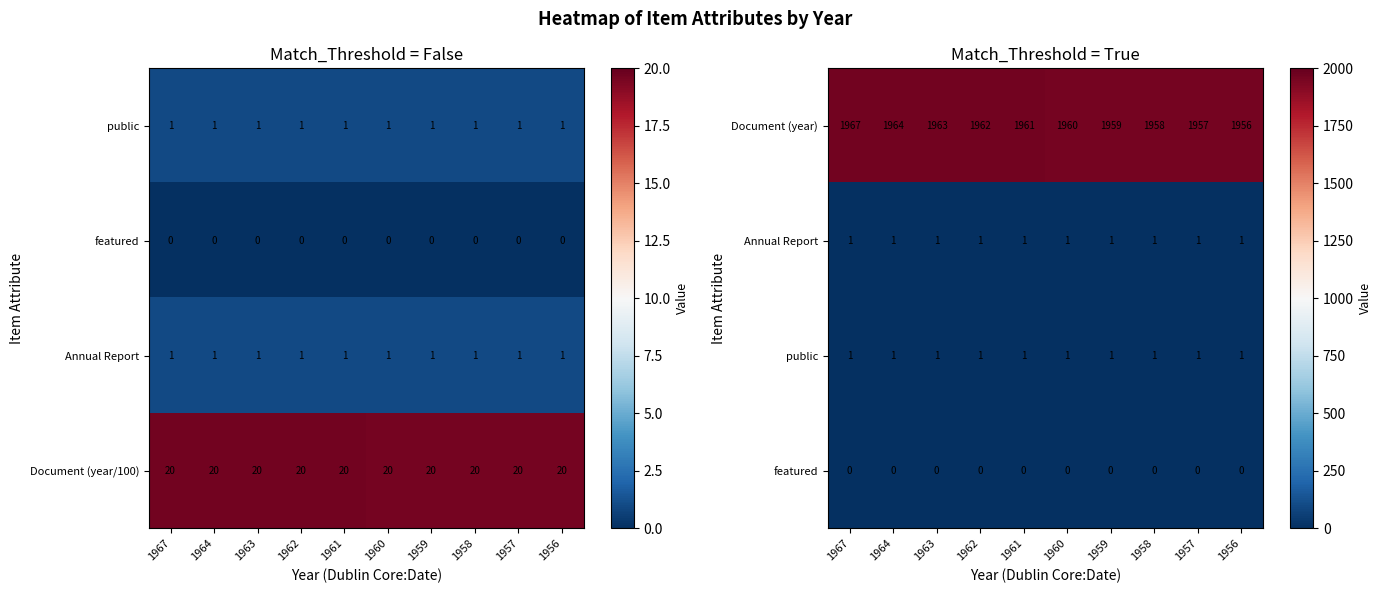

At which label does Document (year) reach its minimum?

1956